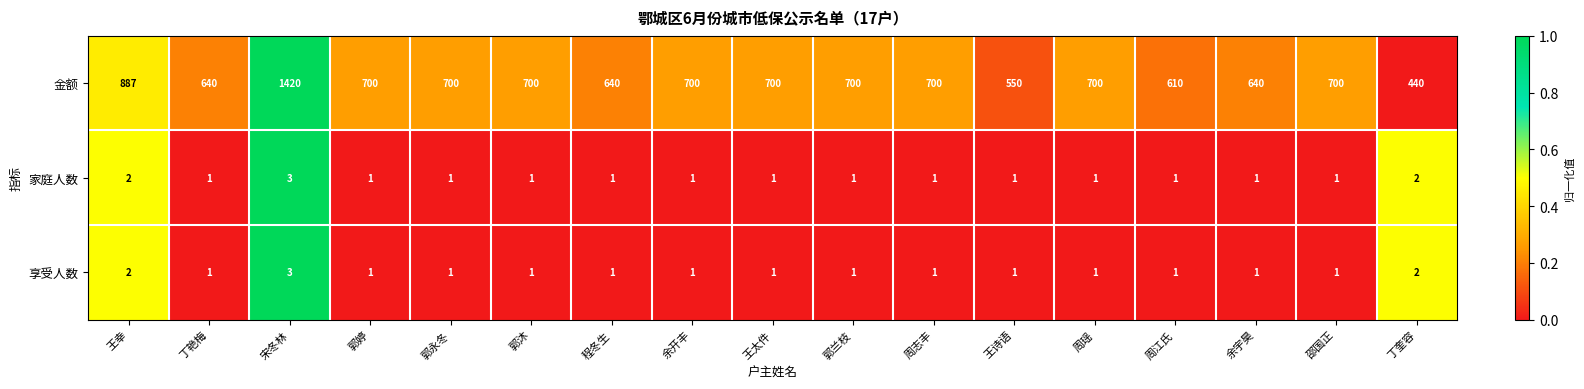

What is the difference between the second highest and second lowest values in the 金额 series?

337